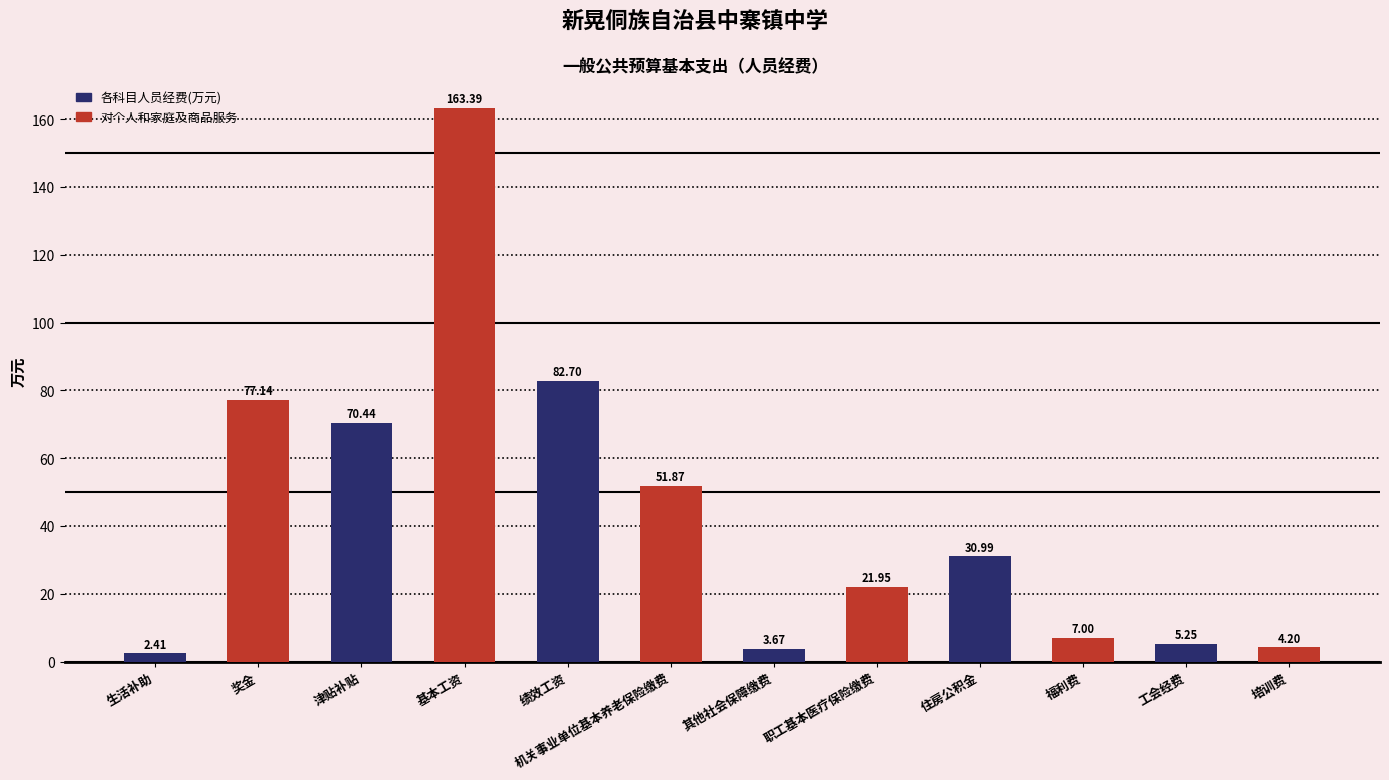

Rank the categories by value from lowest to highest.

生活补助, 其他社会保障缴费, 培训费, 工会经费, 福利费, 职工基本医疗保险缴费, 住房公积金, 机关事业单位基本养老保险缴费, 津贴补贴, 奖金, 绩效工资, 基本工资